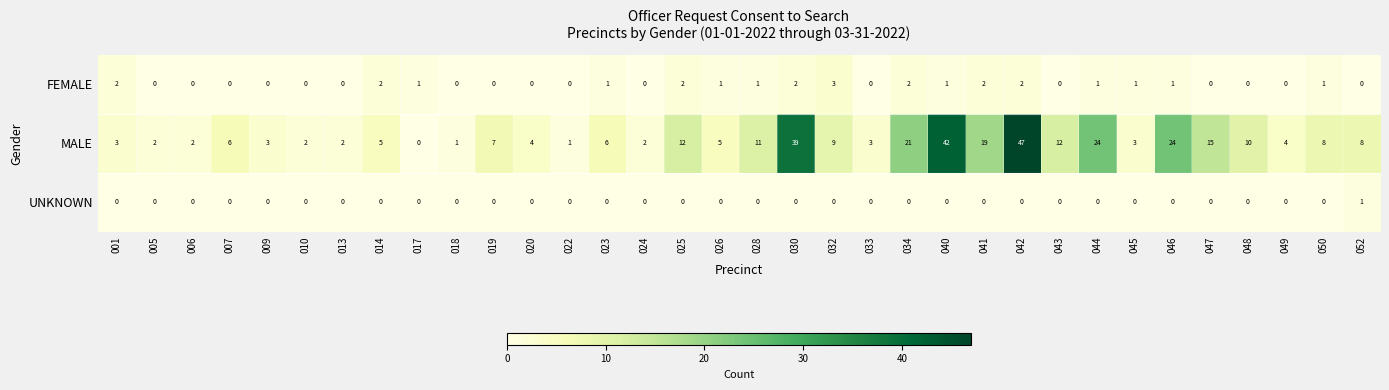

How many FEMALE values are between 0 and 1?

26